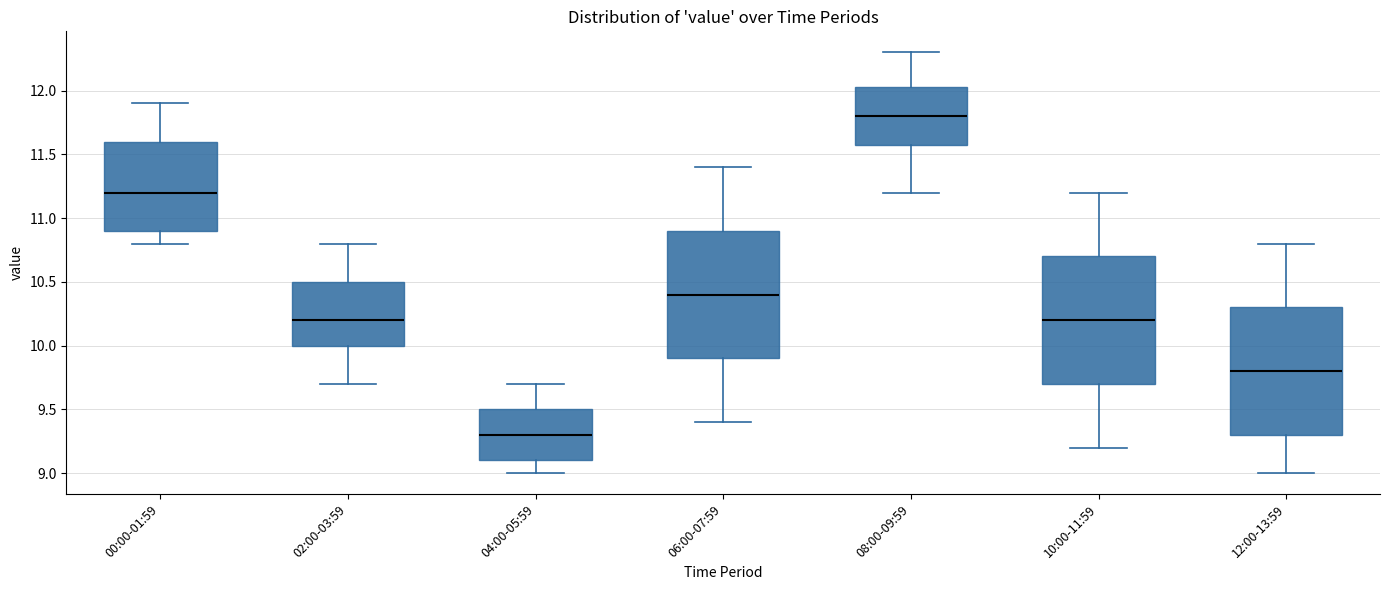

Reading left to right, transcribe this box plot: for each box, give where its median line is, the range the box spans, and where its two whiskers end, as read against the y-axis. The values are not printed on the chart, so give them approximately, as read against the axis.

00:00-01:59: median 11.20, box 10.90 to 11.60, whiskers 10.80 to 11.90
02:00-03:59: median 10.20, box 10.00 to 10.50, whiskers 9.70 to 10.80
04:00-05:59: median 9.30, box 9.10 to 9.50, whiskers 9.00 to 9.70
06:00-07:59: median 10.40, box 9.90 to 10.90, whiskers 9.40 to 11.40
08:00-09:59: median 11.80, box 11.60 to 12.05, whiskers 11.20 to 12.30
10:00-11:59: median 10.20, box 9.70 to 10.70, whiskers 9.20 to 11.20
12:00-13:59: median 9.80, box 9.30 to 10.30, whiskers 9.00 to 10.80